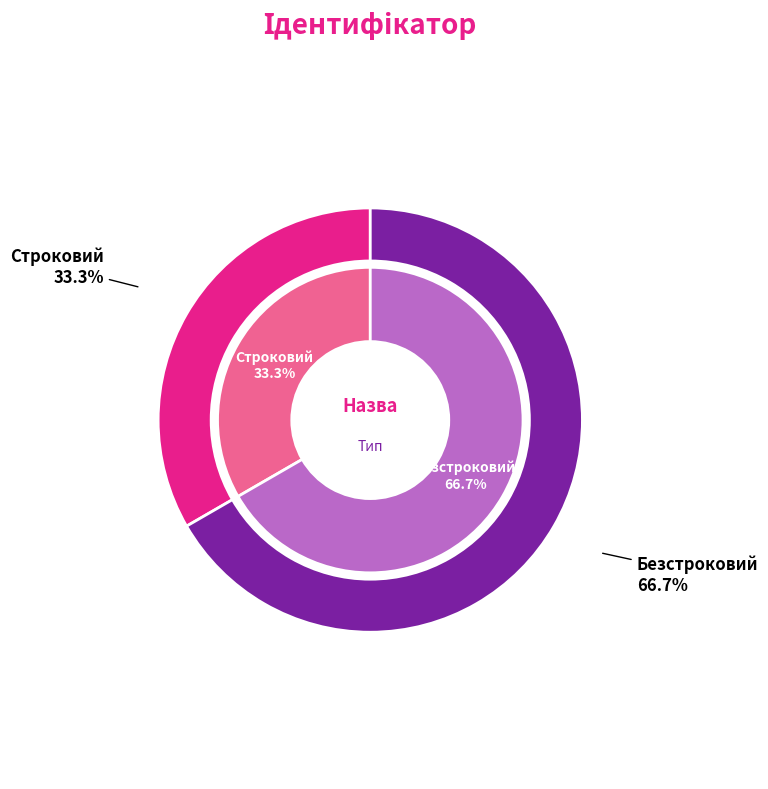

Rank the categories by value from highest to lowest.

Безстроковий, Строковий